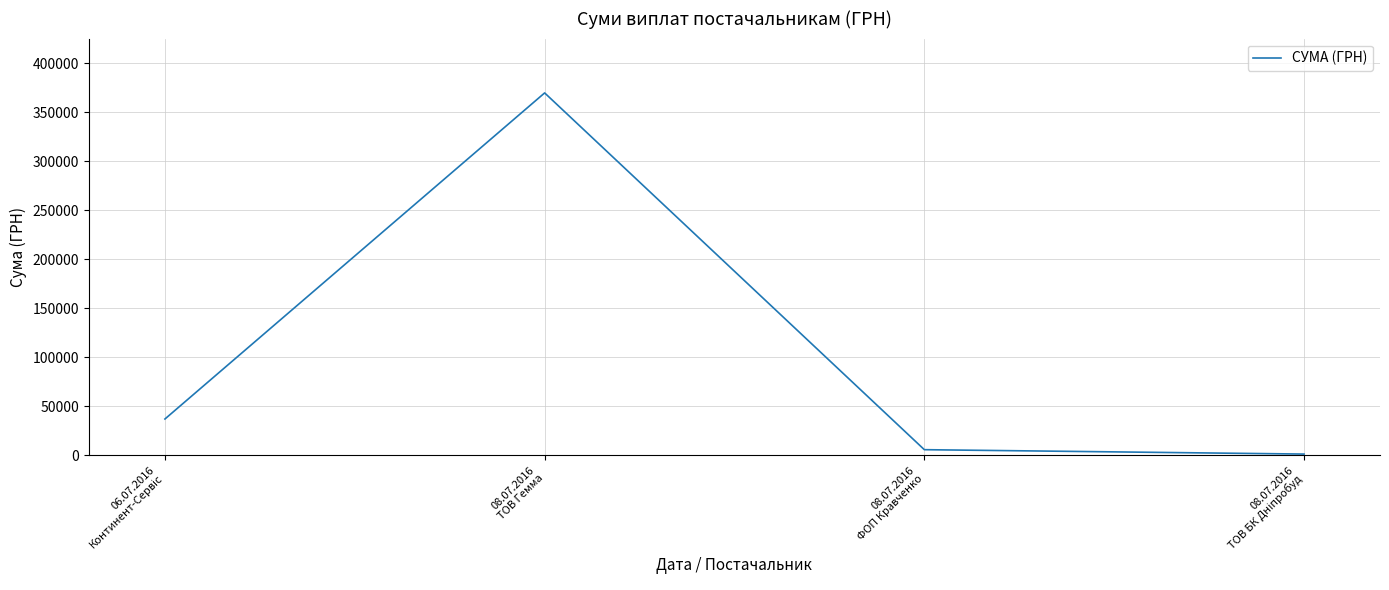

Where is the first local maximum?

08.07.2016
ТОВ Гемма